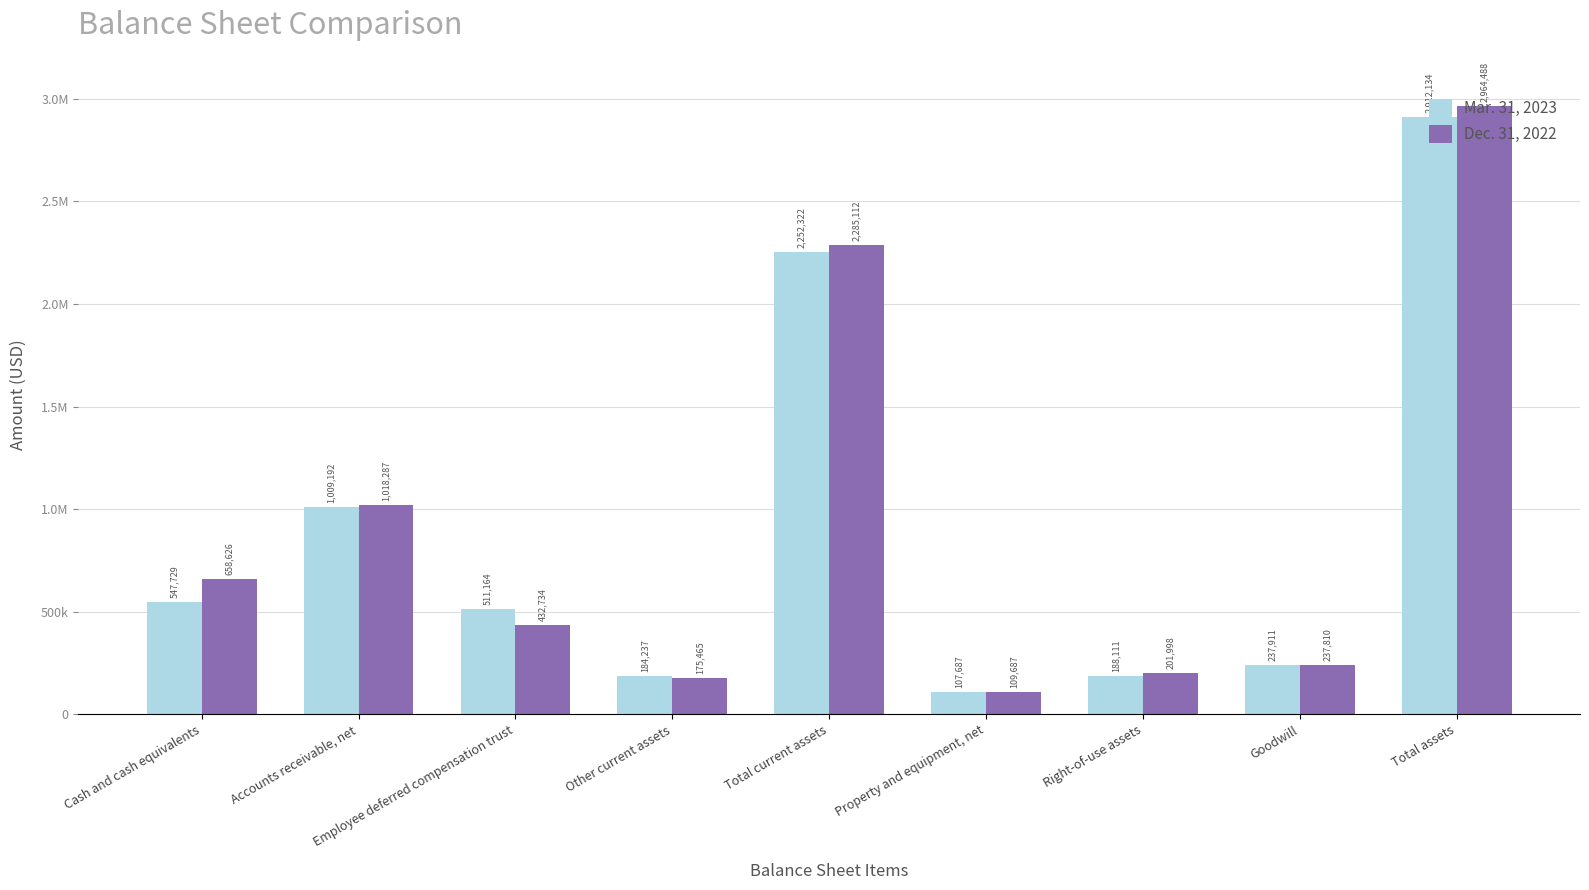

Does the chart contain stacked bars?

No